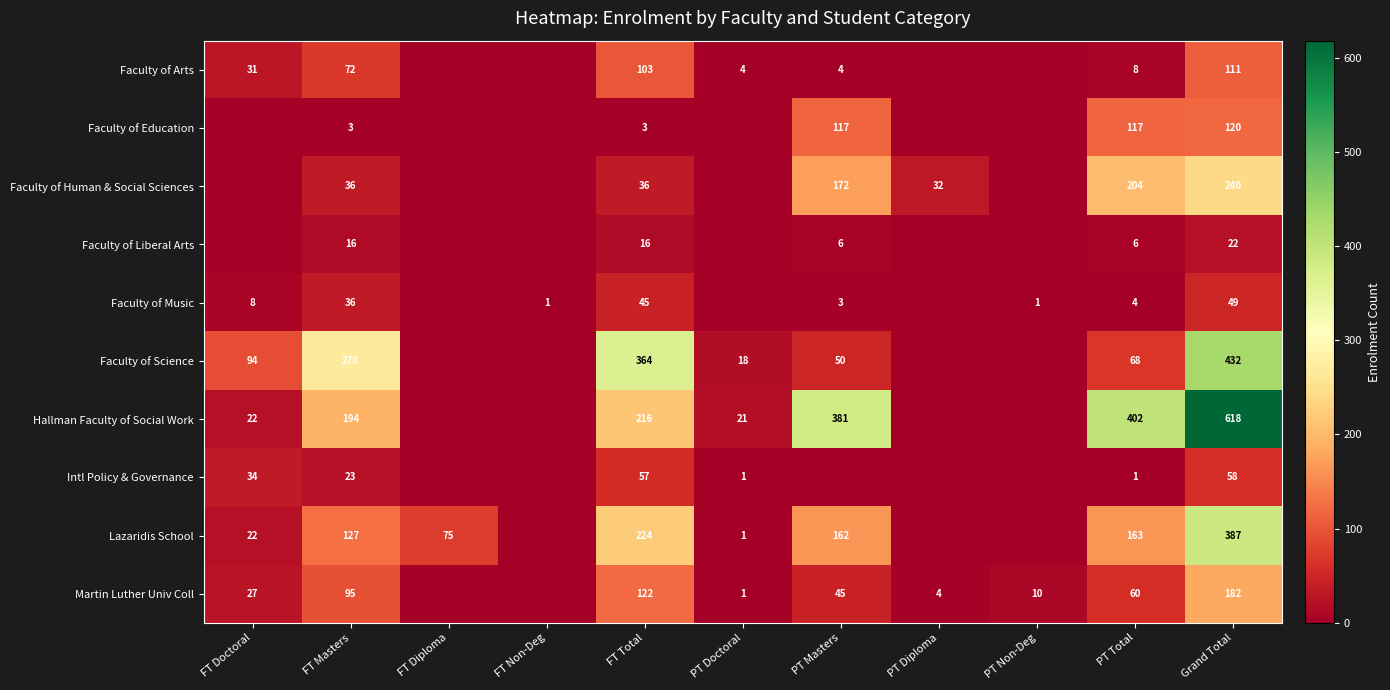

True or false: Intl Policy & Governance has a value of 58 at Grand Total.

True